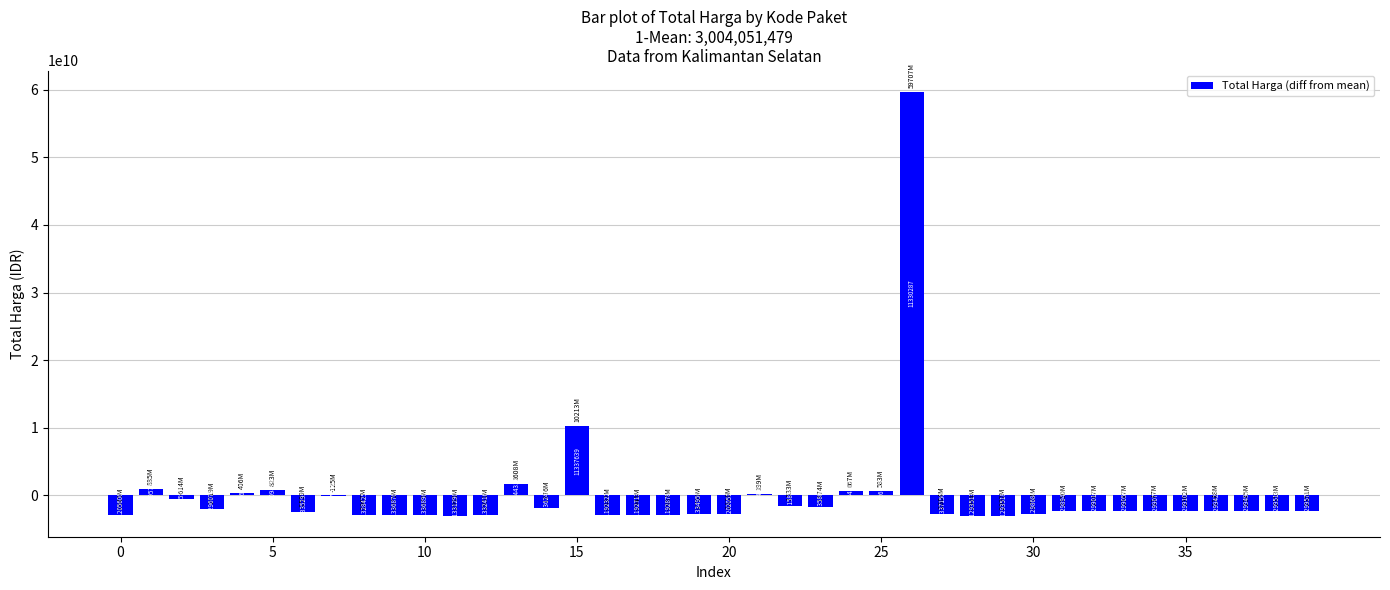

What is the value of the 12th bar from the left?

-2995501478.6